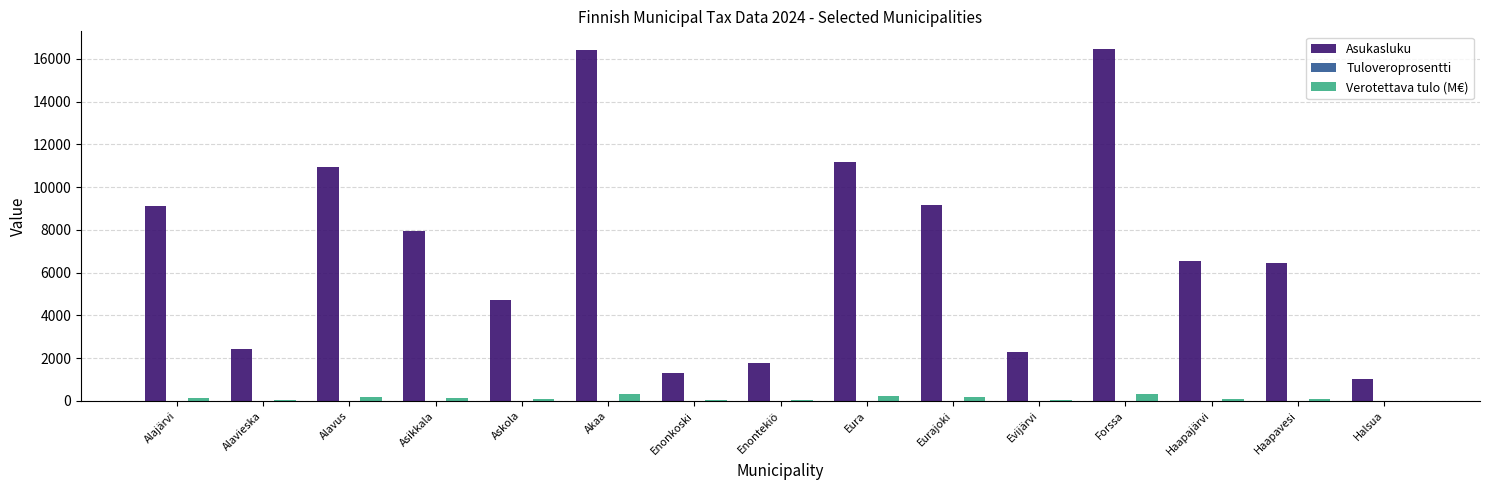

What is the sum of all Verotettava tulo (M€) values?

2031.0